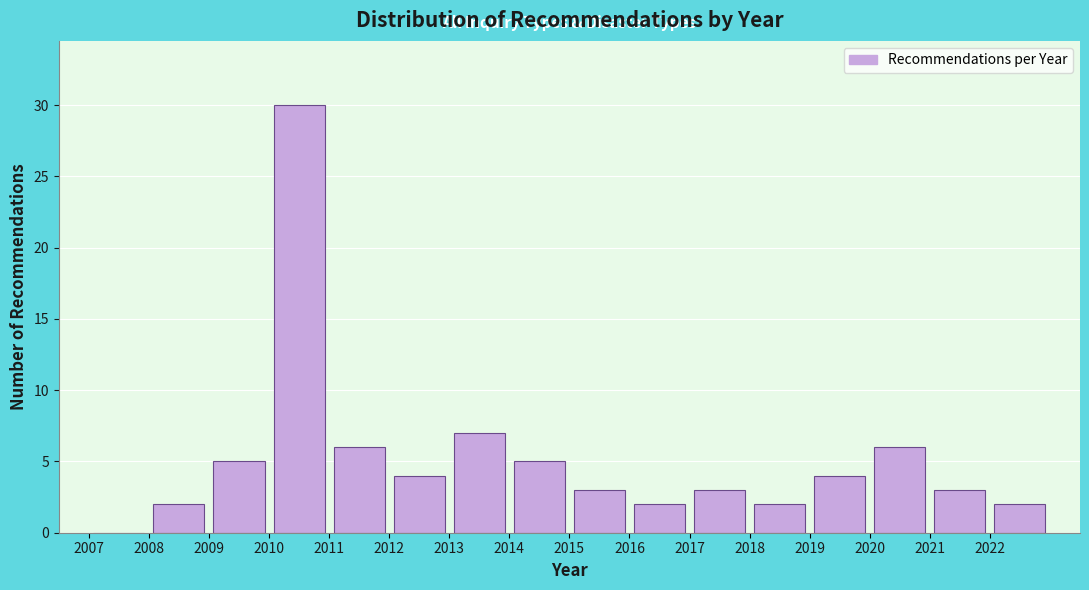

Which range on the x-axis has the tallest bar?

2010 to 2011